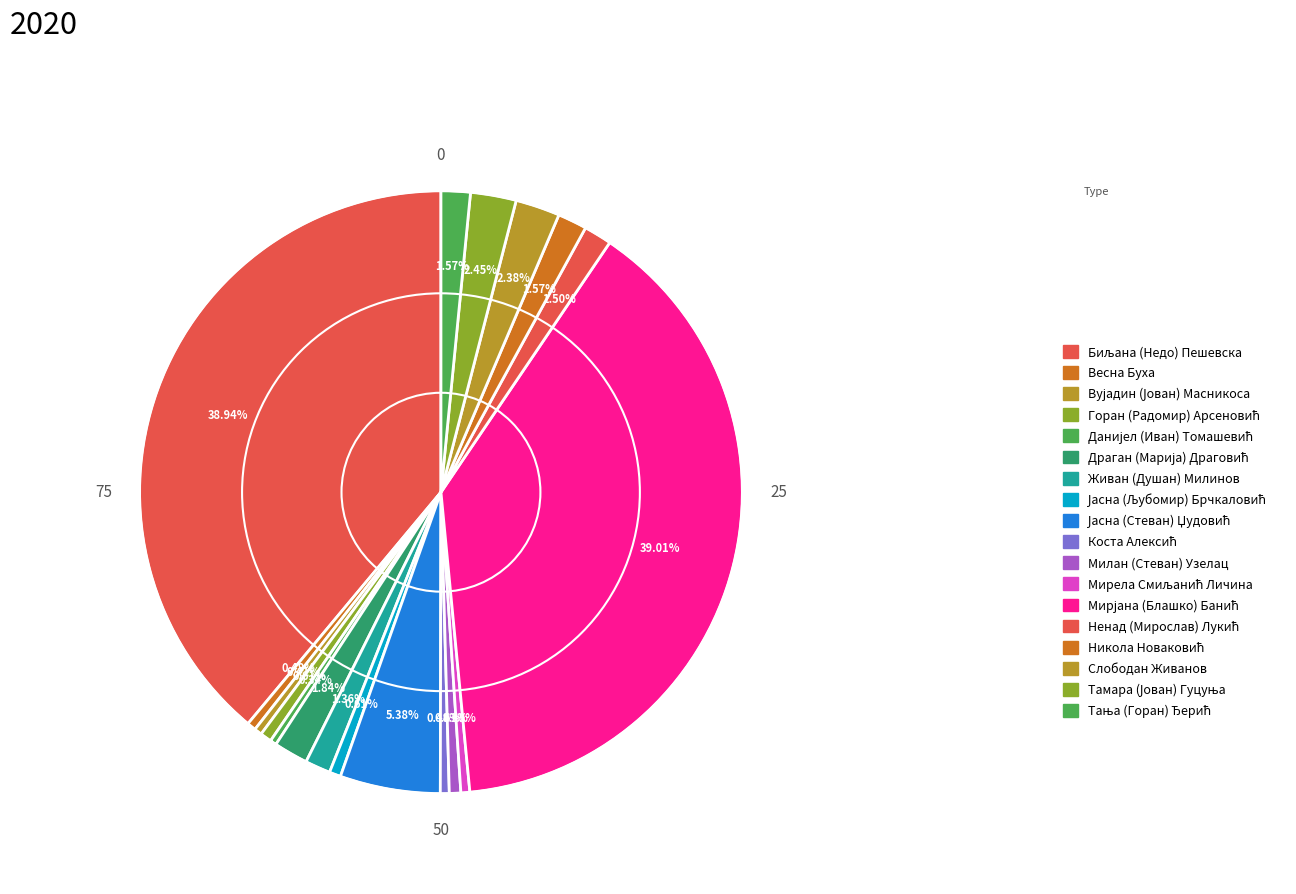

True or false: Слободан Живанов accounts for 15% of the total.

False